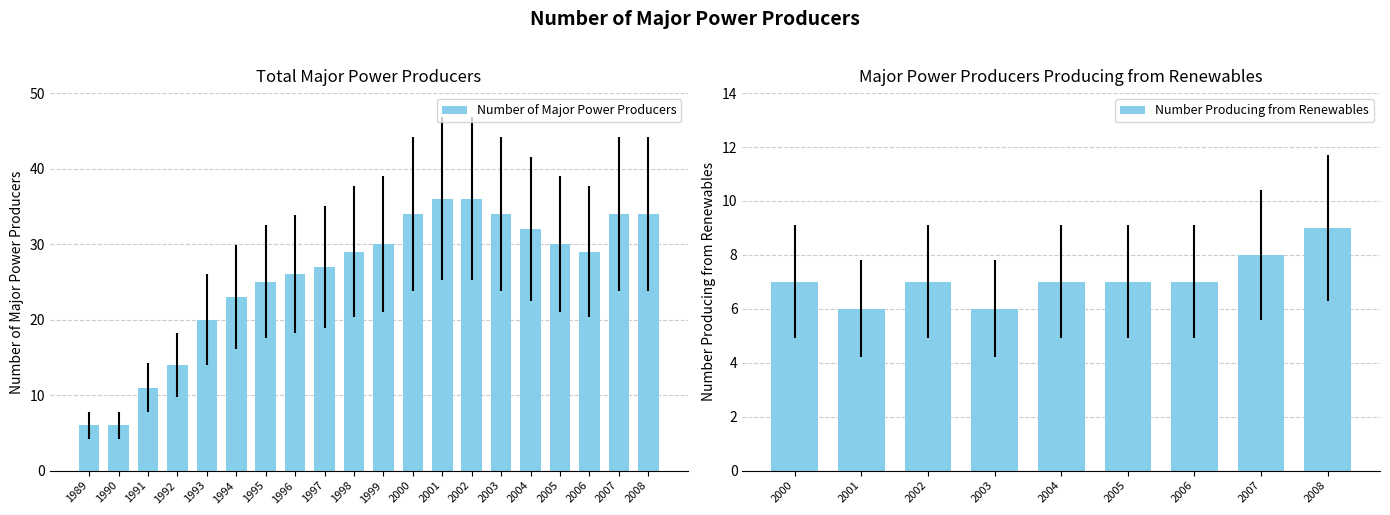

Between 2000 and 1994, which is larger?

2000